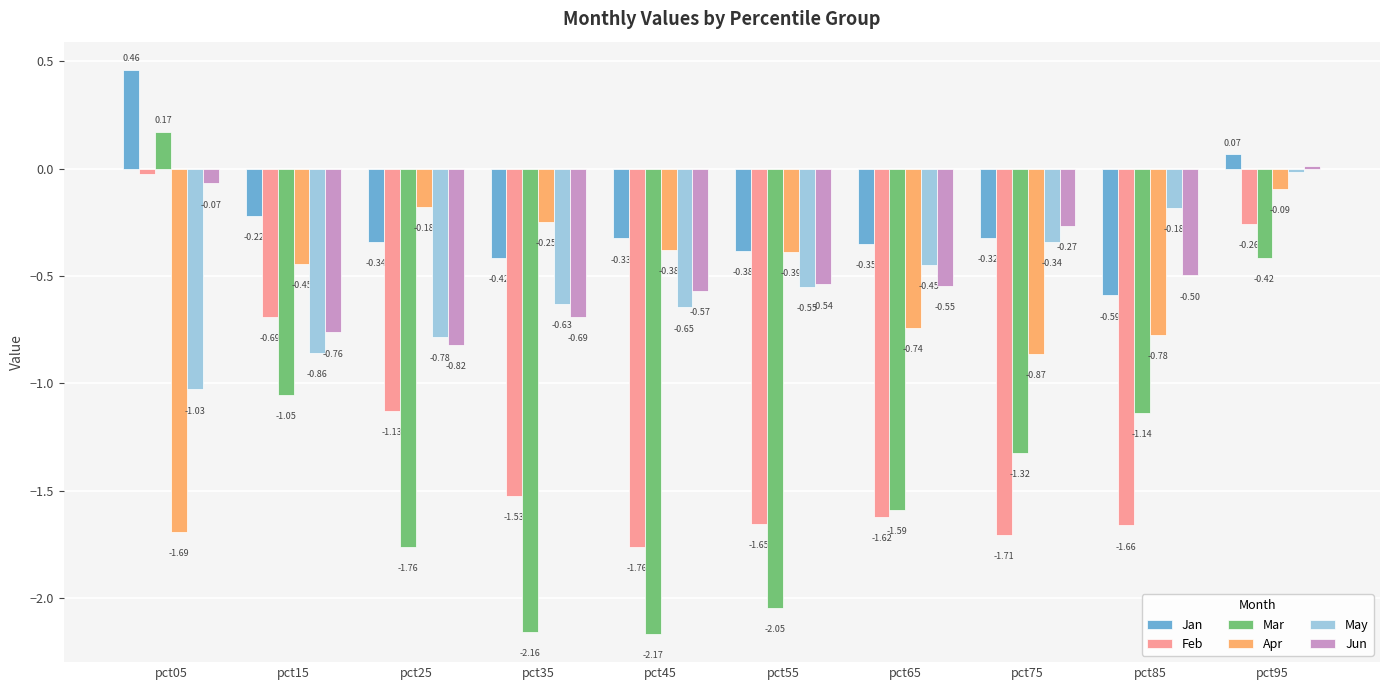

What is the sum of all Jan values?

-2.4